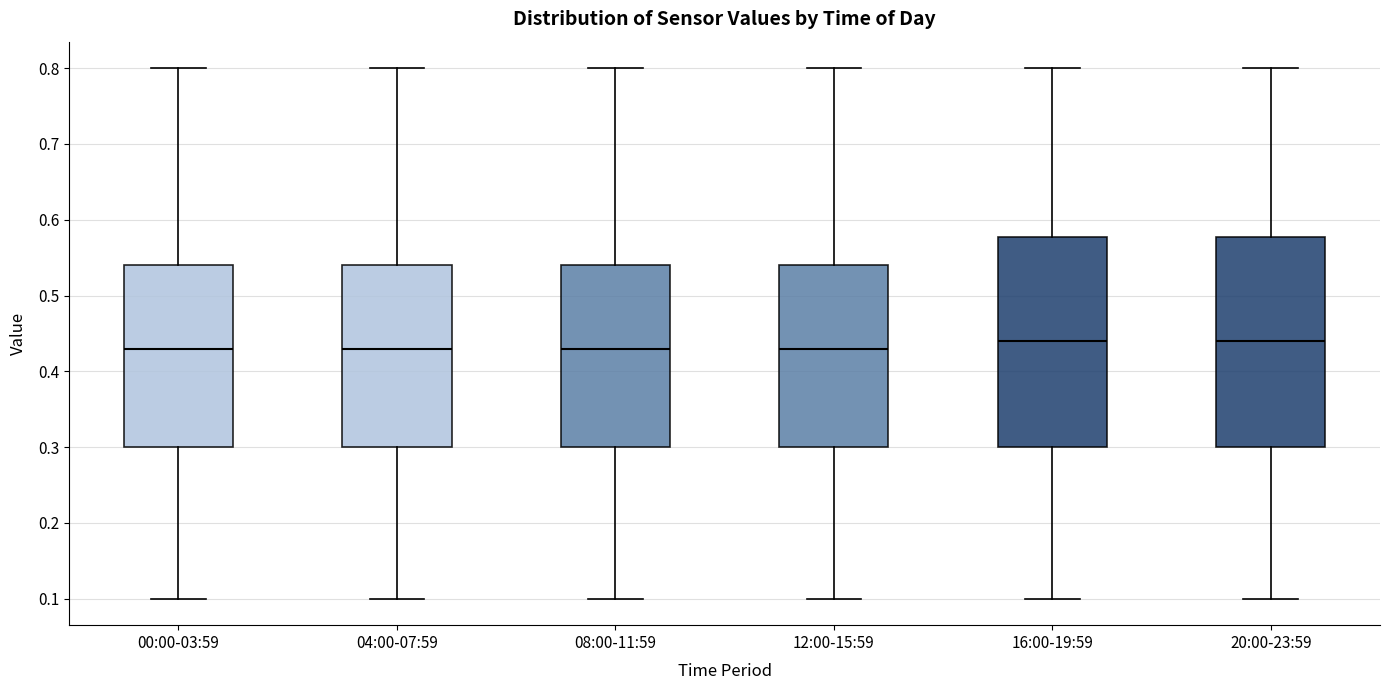

Where does the median line of the box for 08:00-11:59 sit on the y-axis? The values are not printed on the chart, so give them approximately, as read against the axis.

0.43